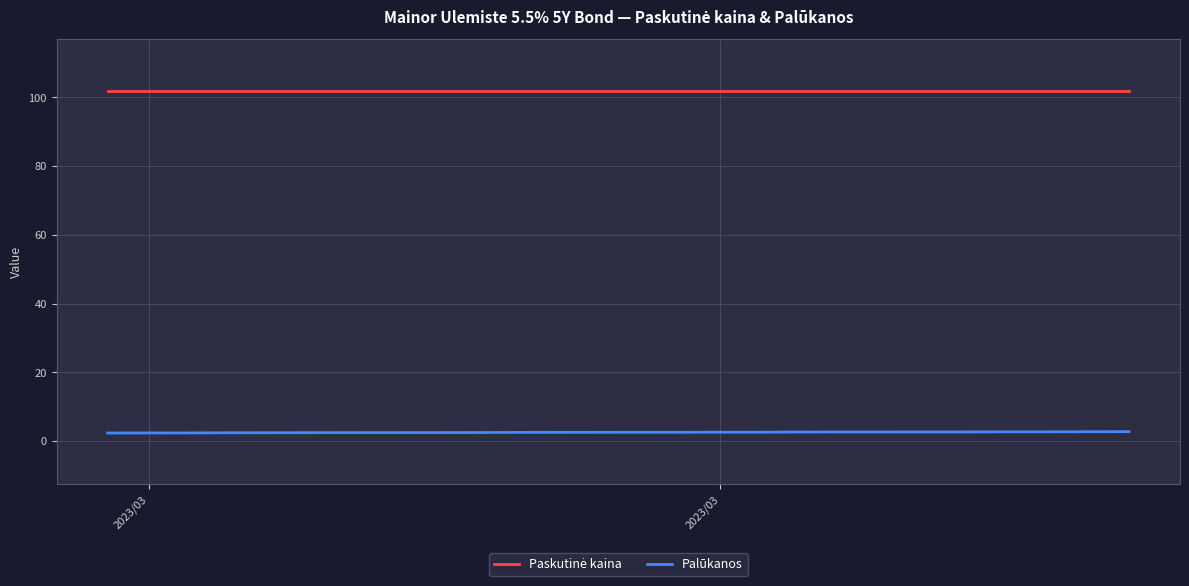

How many series are shown in this chart?

2